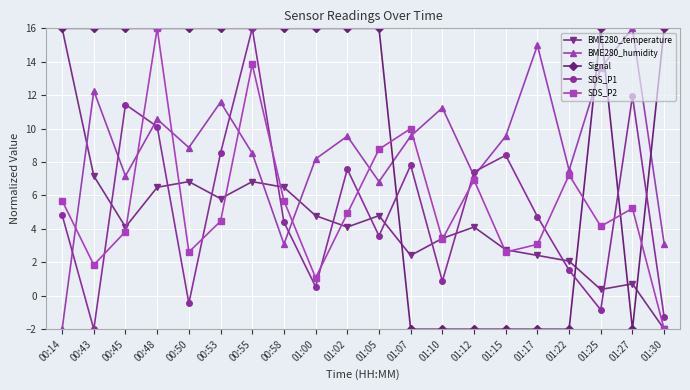

How many values in the SDS_P1 series are below 4?

8